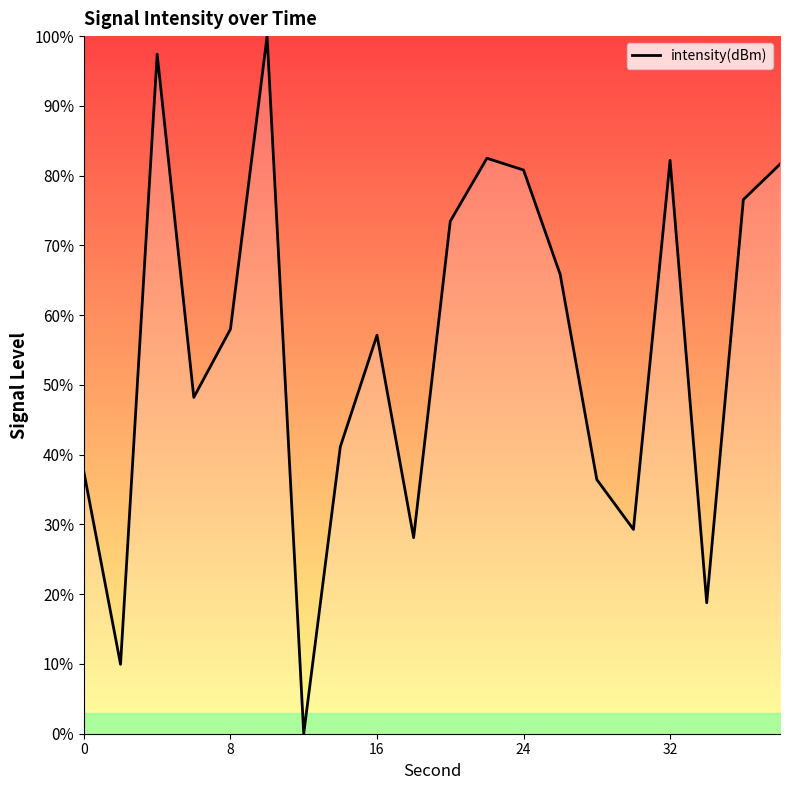

Is this an area chart (filled region under the line)?

Yes